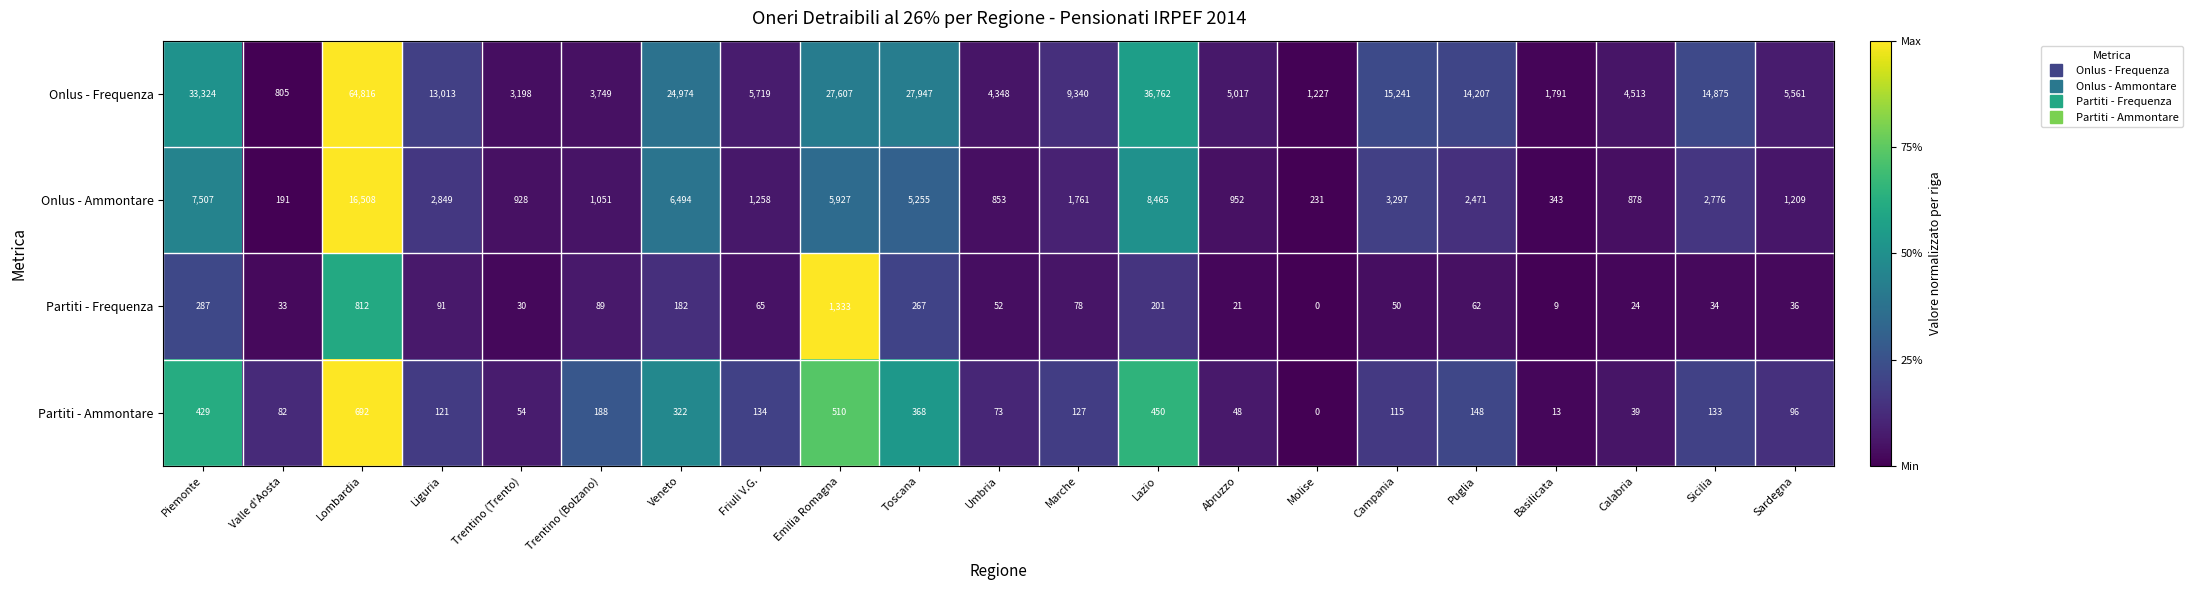

Is it true that Onlus - Frequenza equals 23119 at Piemonte?

False